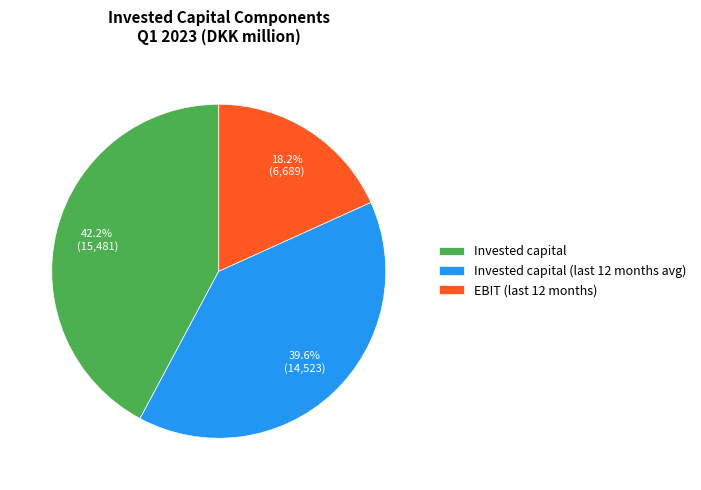

To the nearest percent, what portion does Invested capital represent?

42%